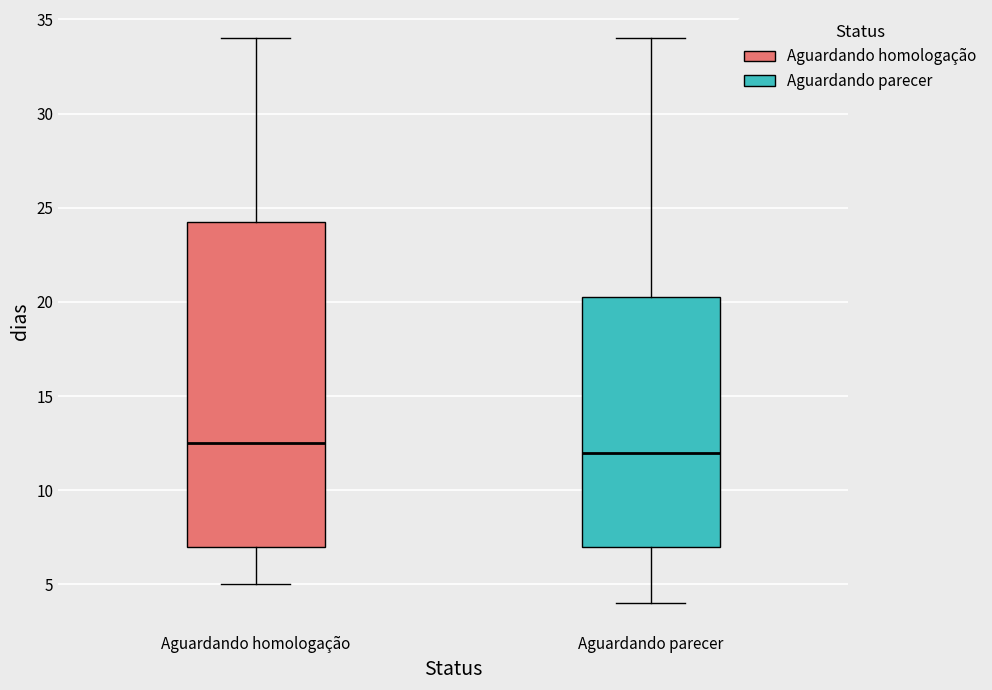

Comparing the boxes themselves (not the whiskers), which one is the tallest?

Aguardando homologação